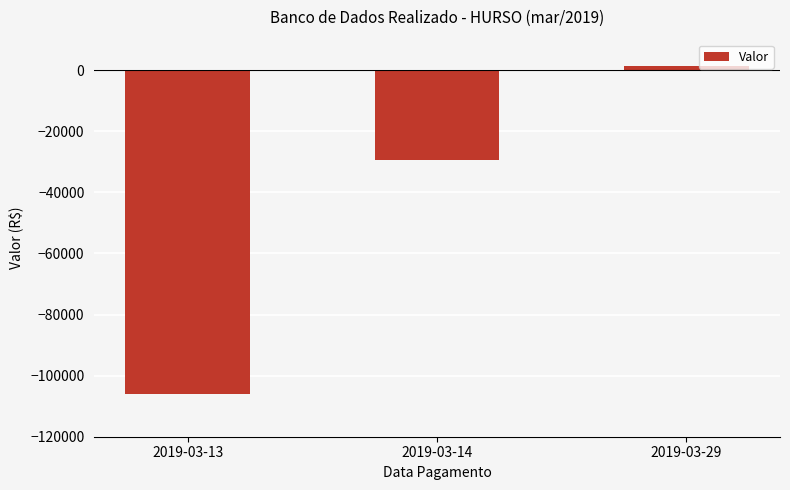

How many data points does each series have?

3